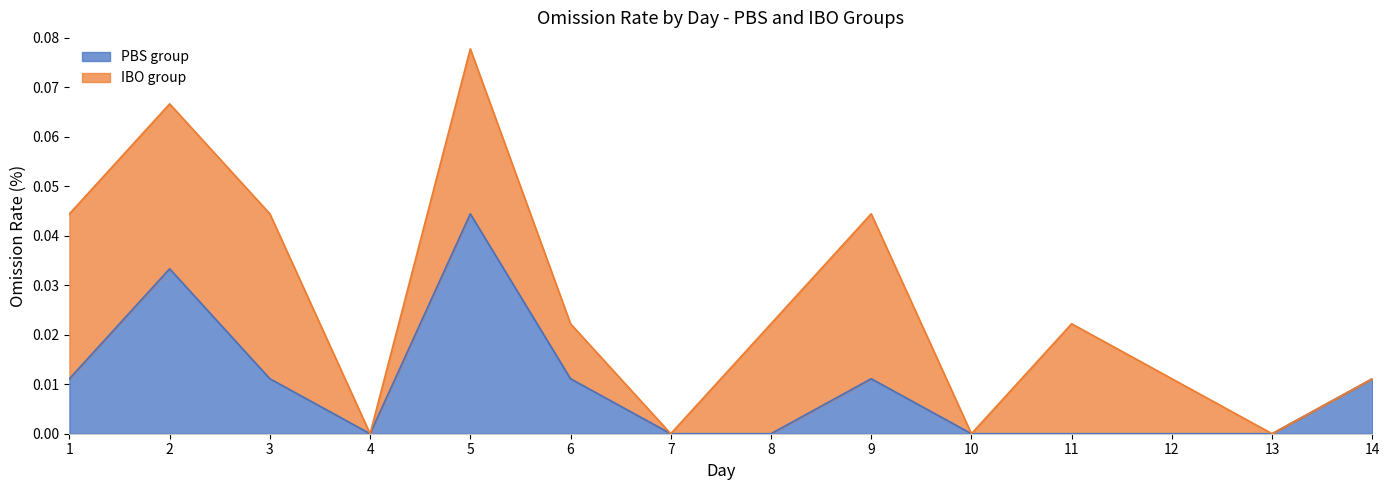

How many lines are shown in the chart?

2